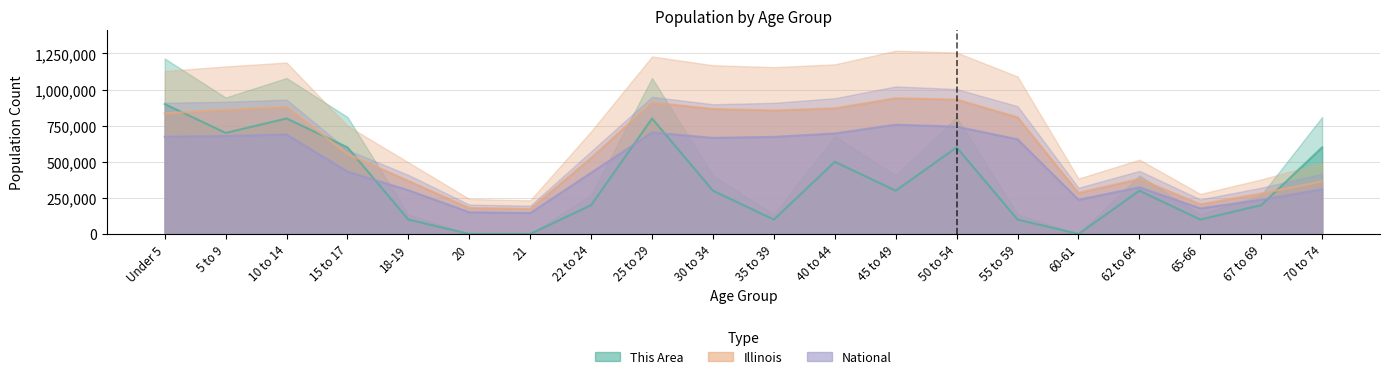

What is the label of the 17th point from the left?

62 to 64